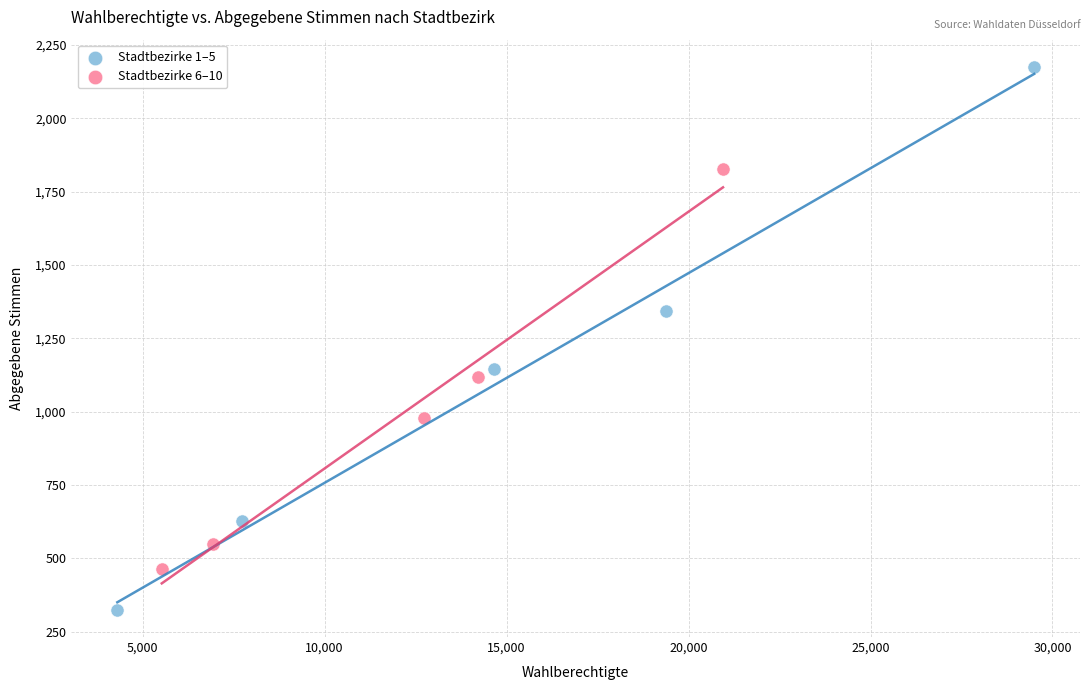

Which series reaches the minimum Y coordinate?

Stadtbezirke 1–5